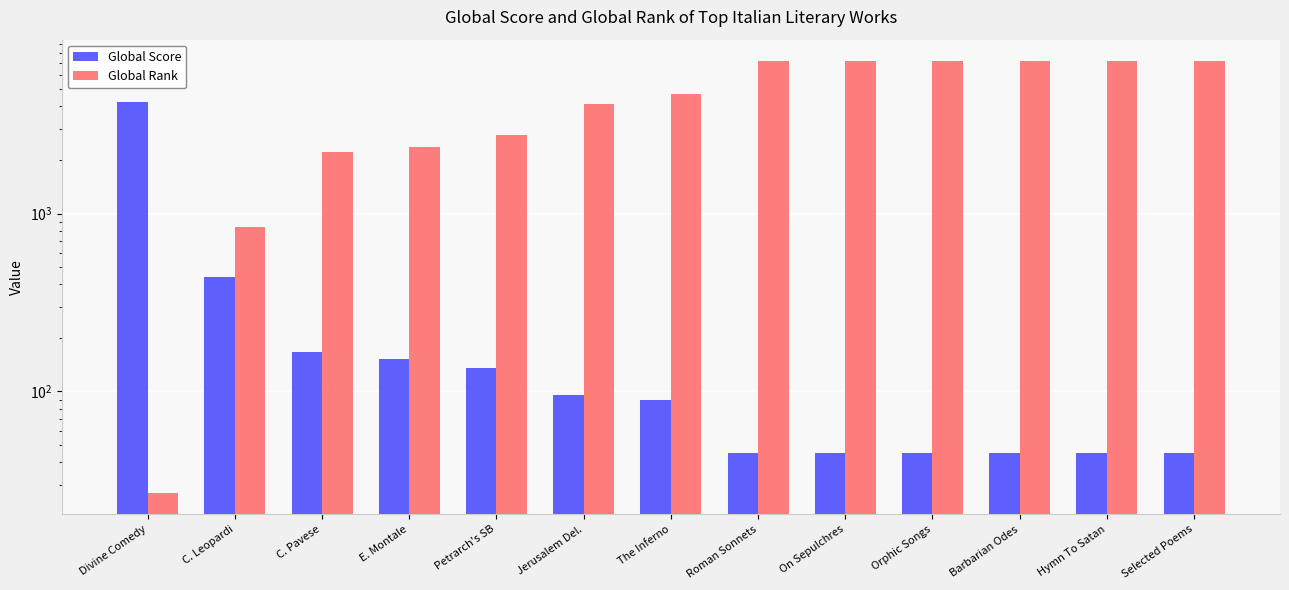

Rank the series at C. Pavese from highest to lowest value.

Global Rank, Global Score